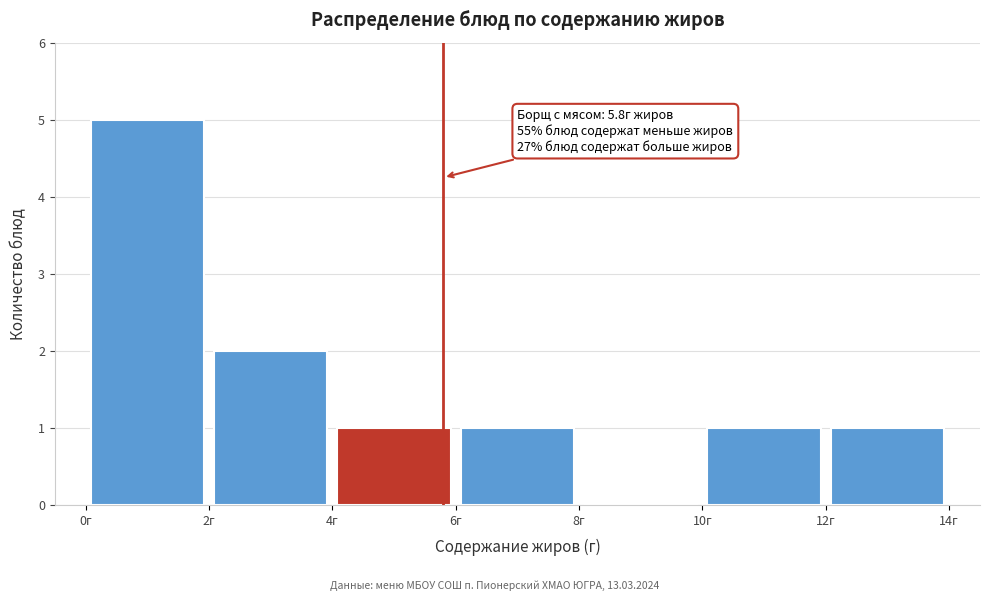

Over which range of the x-axis is the bar tallest?

0 to 2